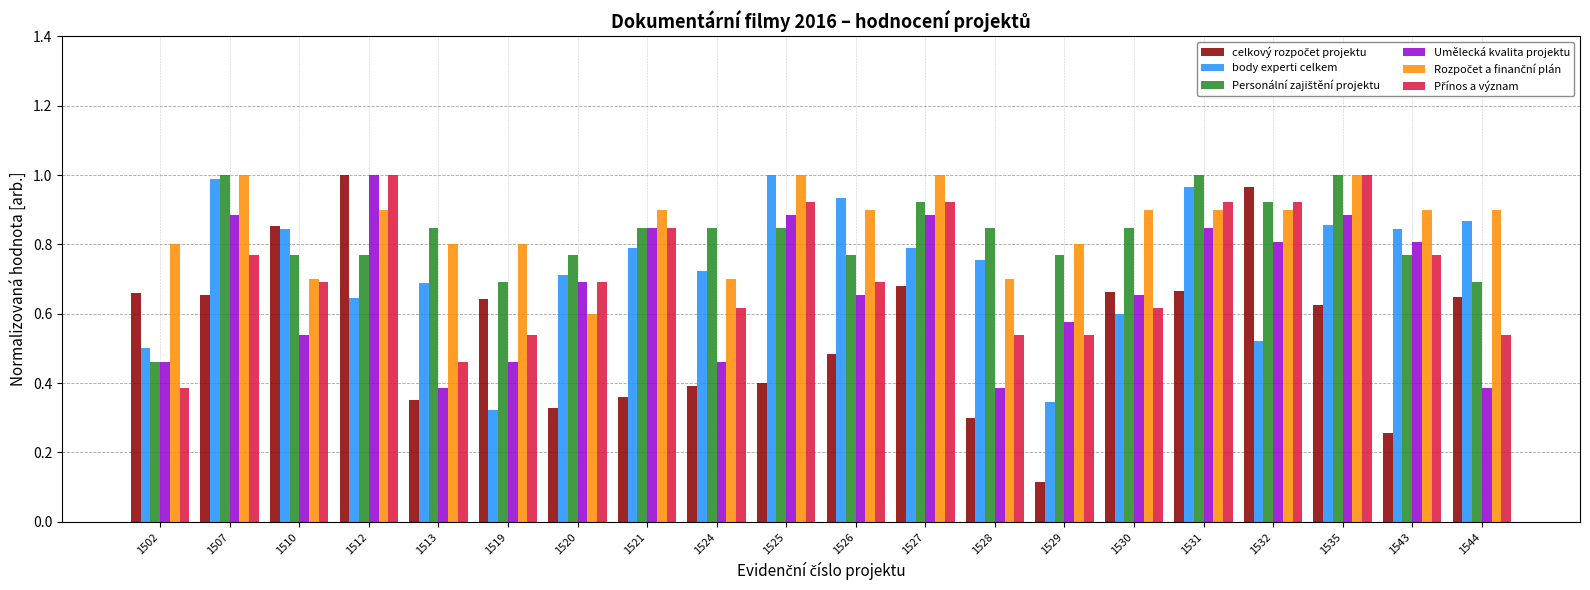

Which label corresponds to the smallest value in the chart?

1529